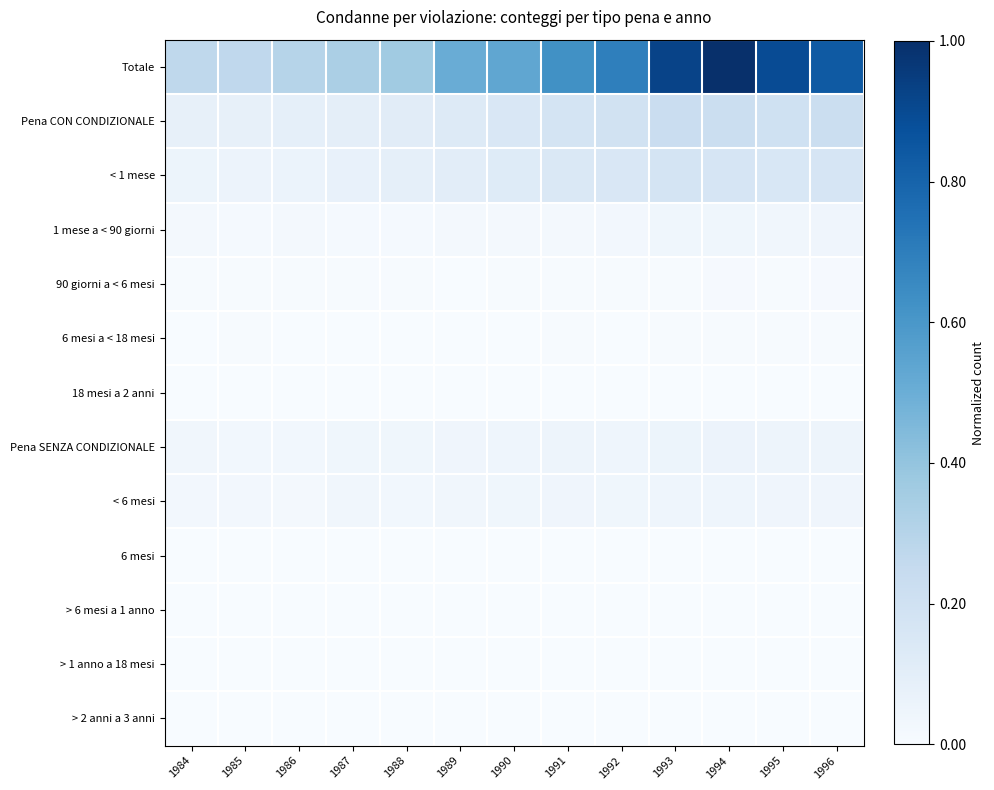

Reading left to right, extract all data points from this chart.

Totale: 1984=0.3	1985=0.3	1986=0.3	1987=0.3	1988=0.4	1989=0.5	1990=0.5	1991=0.6	1992=0.7	1993=0.9	1994=1.0	1995=0.9	1996=0.8
Pena CON CONDIZIONALE: 1984=0.1	1985=0.1	1986=0.1	1987=0.1	1988=0.1	1989=0.1	1990=0.2	1991=0.2	1992=0.2	1993=0.2	1994=0.2	1995=0.2	1996=0.2
< 1 mese: 1984=0.1	1985=0.1	1986=0.1	1987=0.1	1988=0.1	1989=0.1	1990=0.1	1991=0.1	1992=0.2	1993=0.2	1994=0.2	1995=0.2	1996=0.2
1 mese a < 90 giorni: 1984=0.0	1985=0.0	1986=0.0	1987=0.0	1988=0.0	1989=0.0	1990=0.0	1991=0.0	1992=0.0	1993=0.0	1994=0.0	1995=0.0	1996=0.0
90 giorni a < 6 mesi: 1984=0.0	1985=0.0	1986=0.0	1987=0.0	1988=0.0	1989=0.0	1990=0.0	1991=0.0	1992=0.0	1993=0.0	1994=0.0	1995=0.0	1996=0.0
6 mesi a < 18 mesi: 1984=0.0	1985=0.0	1986=0.0	1987=0.0	1988=0.0	1989=0.0	1990=0.0	1991=0.0	1992=0.0	1993=0.0	1994=0.0	1995=0.0	1996=0.0
18 mesi a 2 anni: 1984=0.0	1985=0.0	1986=0.0	1987=0.0	1988=0.0	1989=0.0	1990=0.0	1991=0.0	1992=0.0	1993=0.0	1994=0.0	1995=0.0	1996=0.0
Pena SENZA CONDIZIONALE: 1984=0.0	1985=0.0	1986=0.0	1987=0.0	1988=0.0	1989=0.0	1990=0.0	1991=0.0	1992=0.0	1993=0.1	1994=0.1	1995=0.1	1996=0.0
< 6 mesi: 1984=0.0	1985=0.0	1986=0.0	1987=0.0	1988=0.0	1989=0.0	1990=0.0	1991=0.0	1992=0.0	1993=0.0	1994=0.0	1995=0.0	1996=0.0
6 mesi: 1984=0.0	1985=0.0	1986=0.0	1987=0.0	1988=0.0	1989=0.0	1990=0.0	1991=0.0	1992=0.0	1993=0.0	1994=0.0	1995=0.0	1996=0.0
> 6 mesi a 1 anno: 1984=0.0	1985=0.0	1986=0.0	1987=0.0	1988=0.0	1989=0.0	1990=0.0	1991=0.0	1992=0.0	1993=0.0	1994=0.0	1995=0.0	1996=0.0
> 1 anno a 18 mesi: 1984=0.0	1985=0.0	1986=0.0	1987=0.0	1988=0.0	1989=0.0	1990=0.0	1991=0.0	1992=0.0	1993=0.0	1994=0.0	1995=0.0	1996=0.0
> 2 anni a 3 anni: 1984=0.0	1985=0.0	1986=0.0	1987=0.0	1988=0.0	1989=0.0	1990=0.0	1991=0.0	1992=0.0	1993=0.0	1994=0.0	1995=0.0	1996=0.0